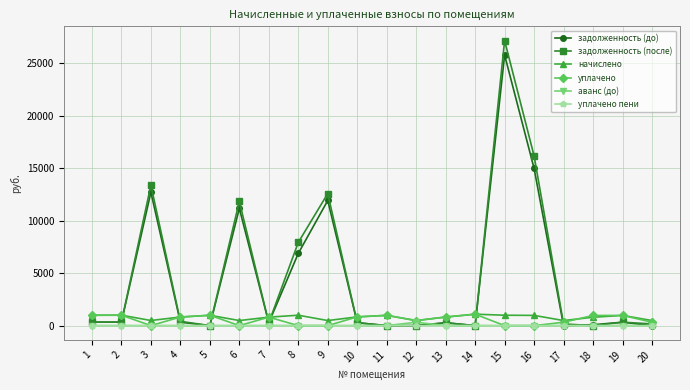

What is the maximum value shown in the chart?

27141.4